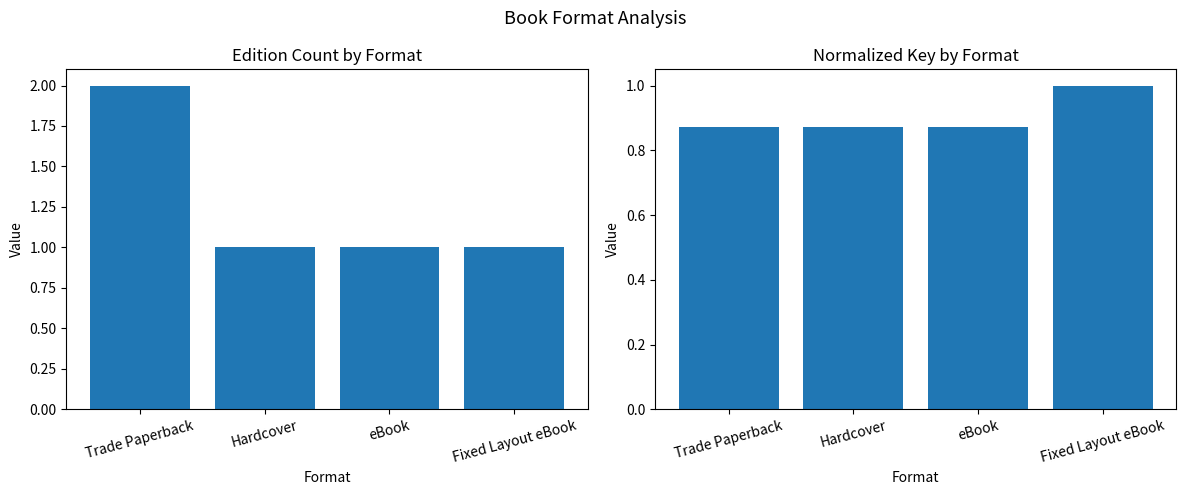

What is the minimum value for Edition Count?

1.0